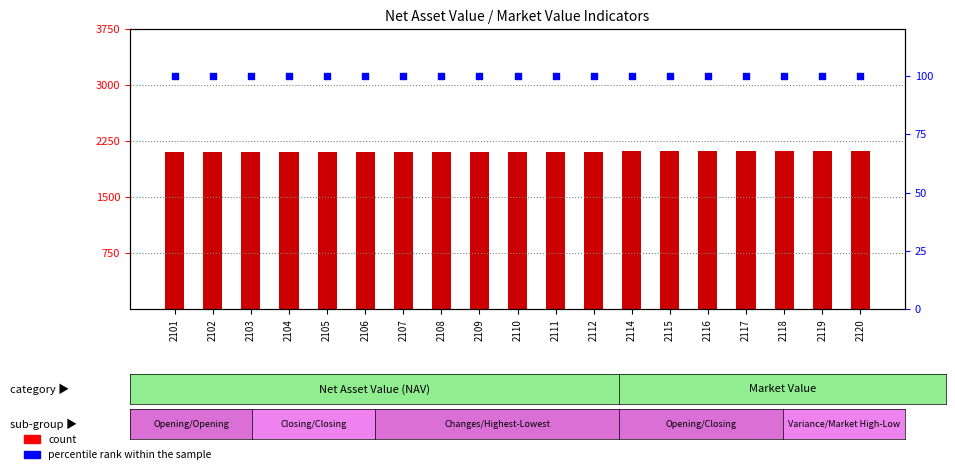

At which category is the sum across all series the highest?

2120